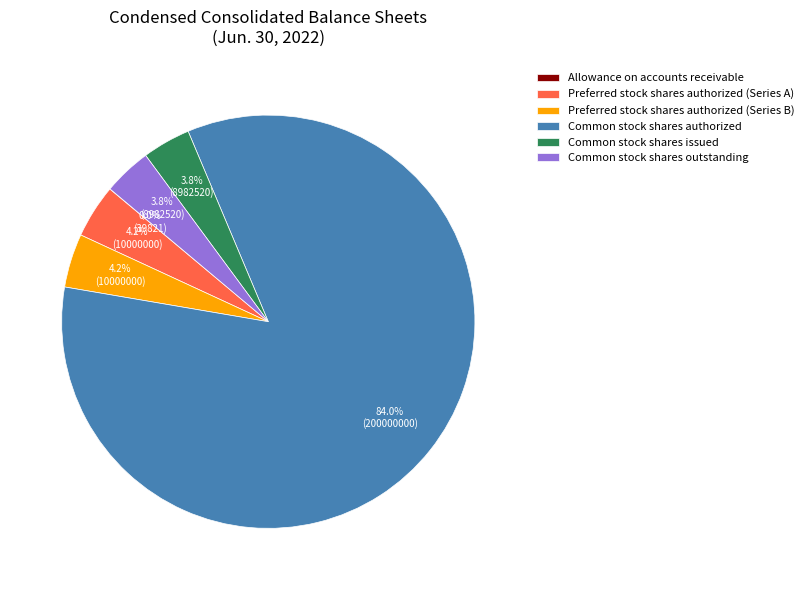

True or false: Common stock shares outstanding accounts for 4% of the total.

True